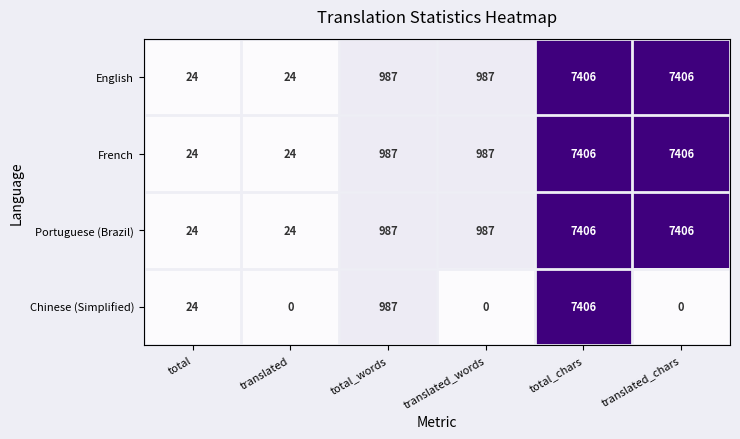

At how many categories does at least one series exceed 0?

6